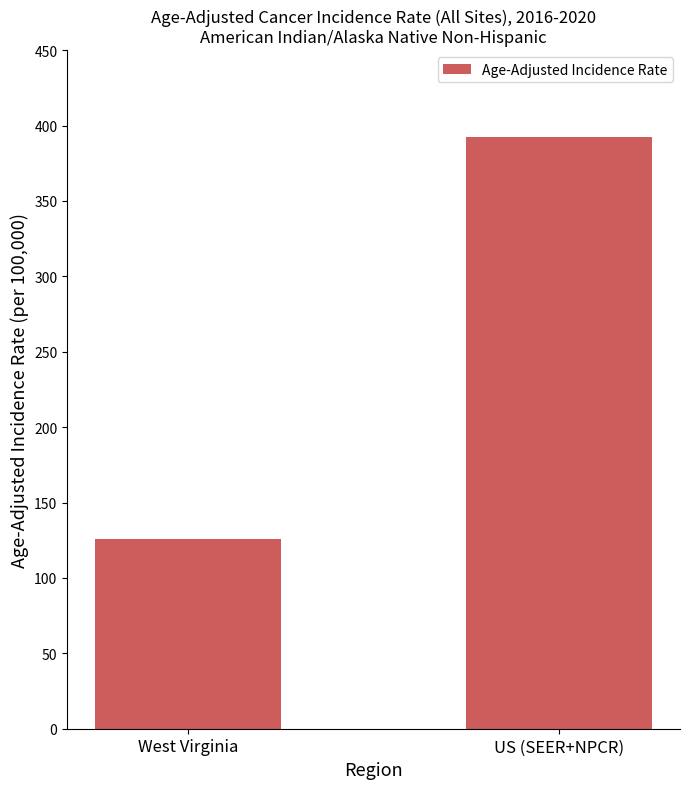

What is the maximum value shown in the chart?

392.6